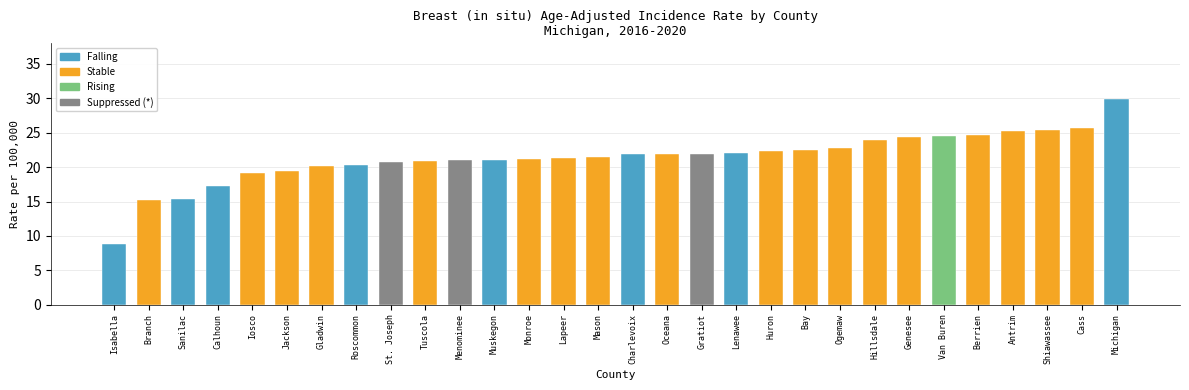

What is the value of the 21st bar from the left?

22.5